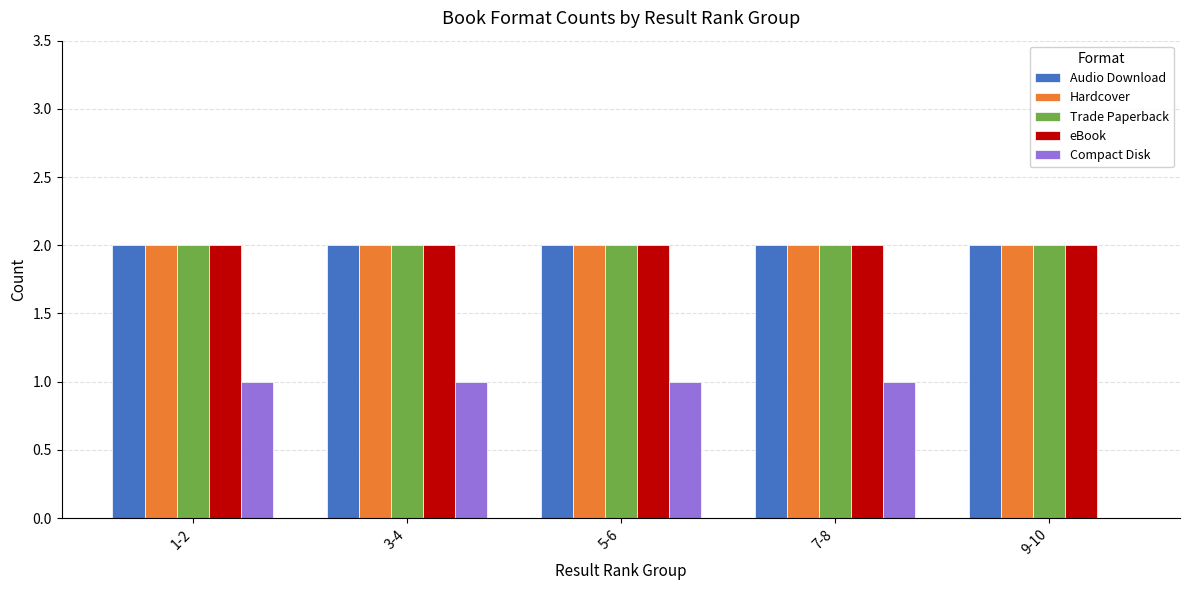

Are the bars horizontal?

No